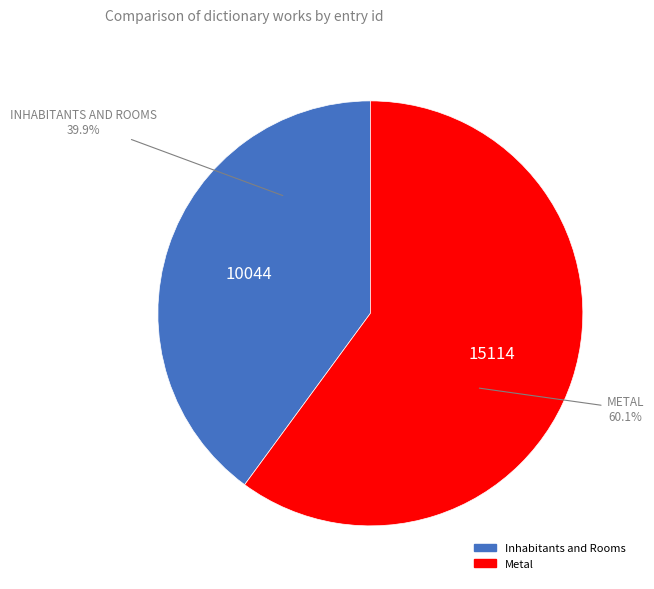

To the nearest percent, what is the combined percentage of Metal and Inhabitants and Rooms?

100%